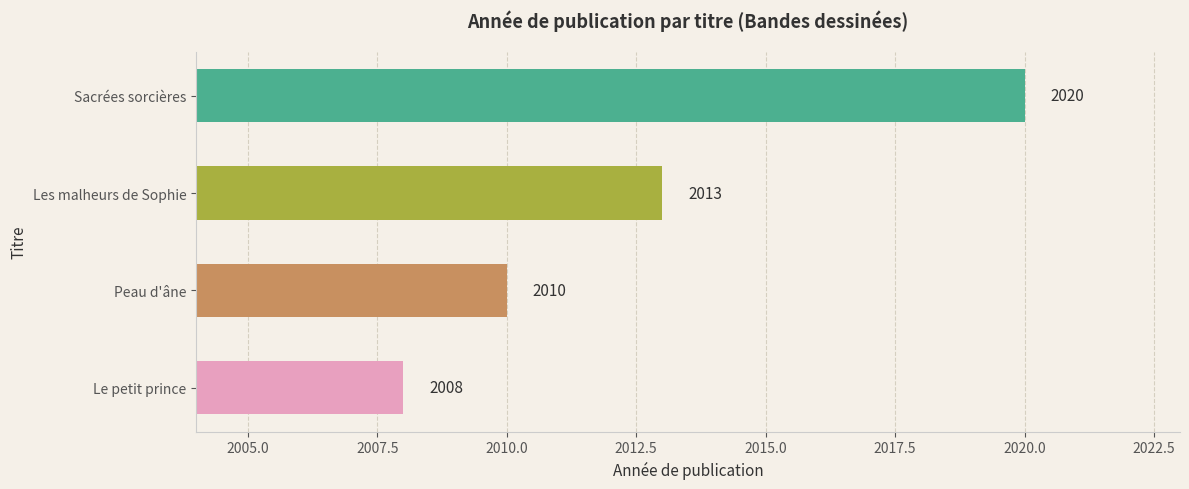

List the labels in order of value, smallest first.

Le petit prince, Peau d'âne, Les malheurs de Sophie, Sacrées sorcières